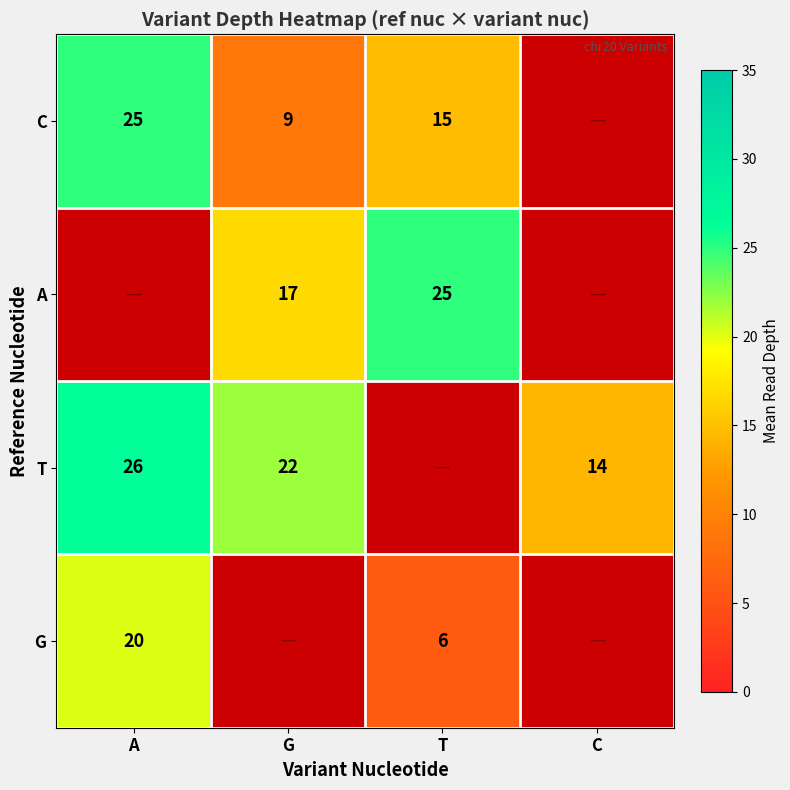

What is the spread (max minus min) of values at A?

6.1